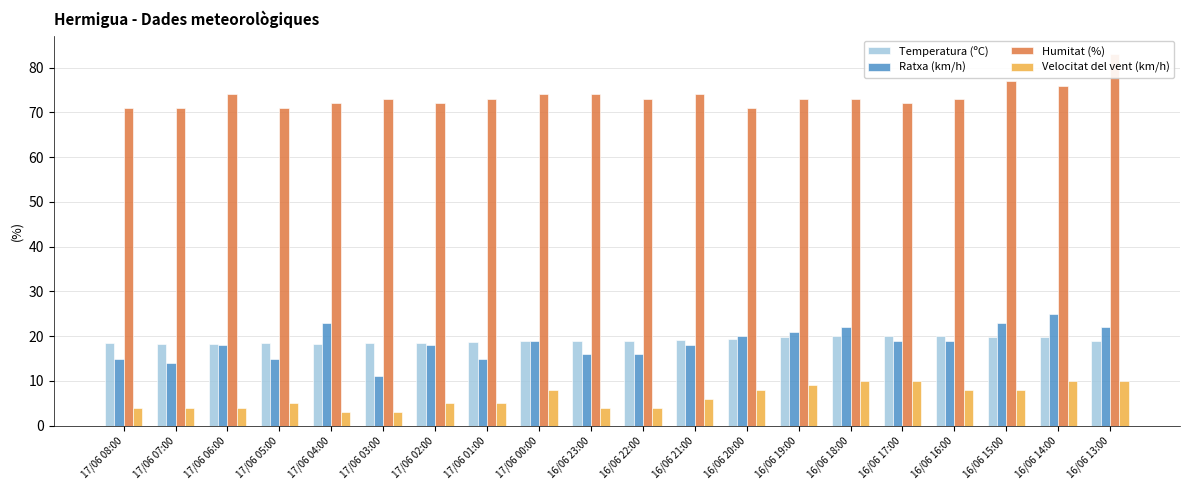

The Temperatura (ºC) series shows 28.9 at 17/06 04:00. True or false?

False